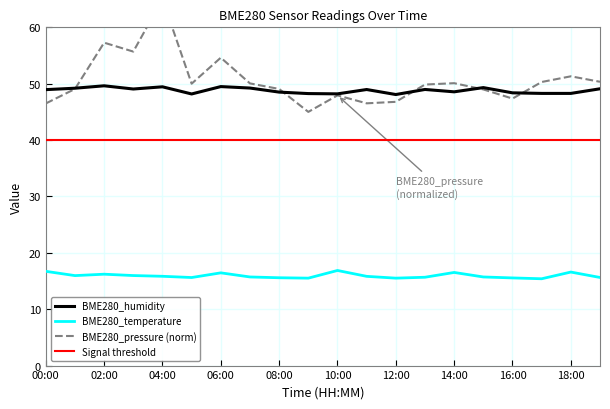

True or false: BME280_pressure and BME280_temperature intersect in this chart.

False